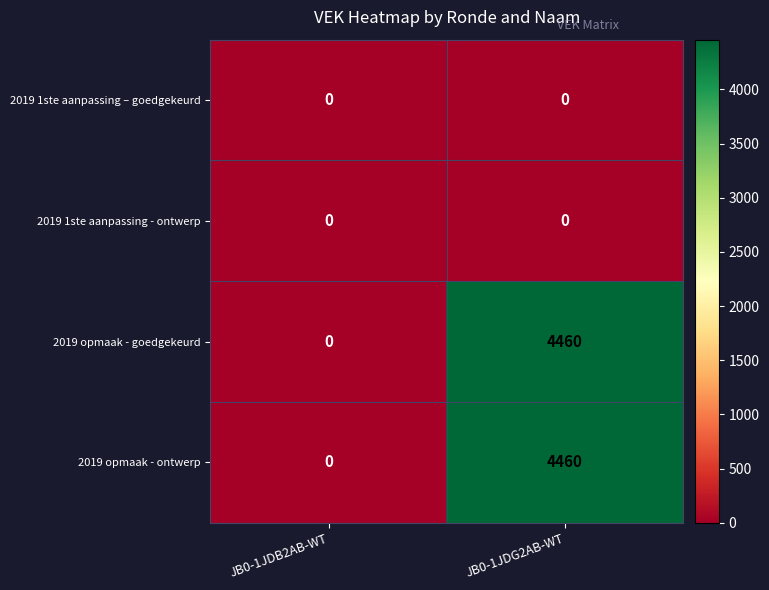

At which category is the sum across all series the highest?

JB0-1JDG2AB-WT